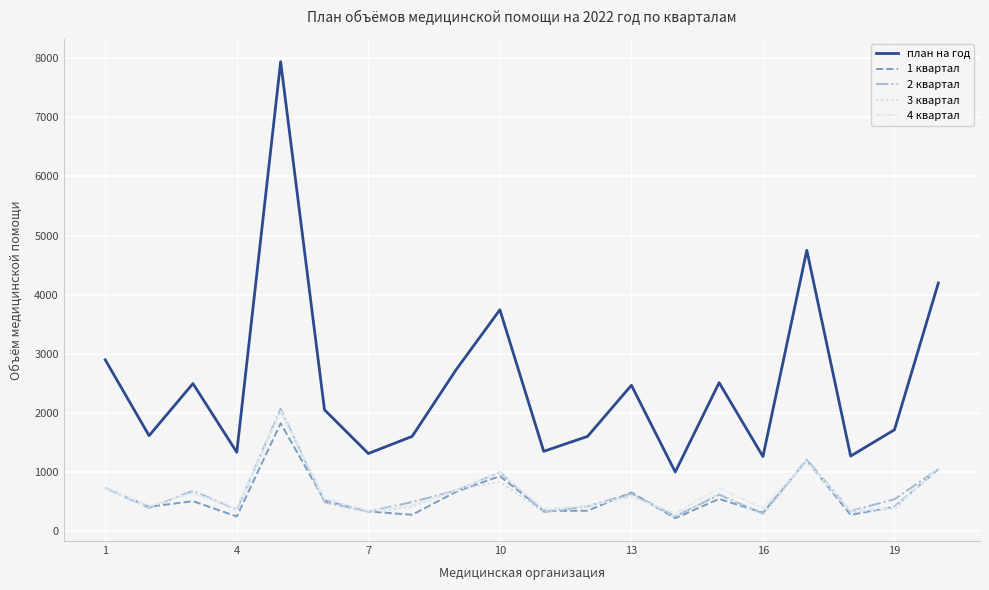

Which series has the largest total across all categories?

план на год